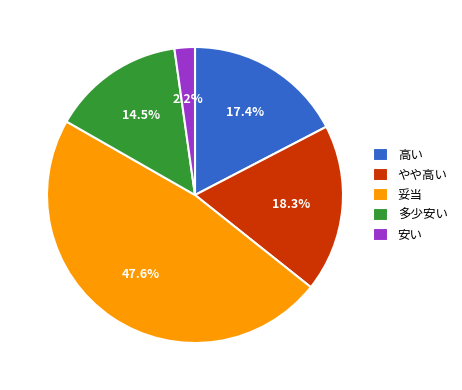

How many segments does this pie chart have?

5